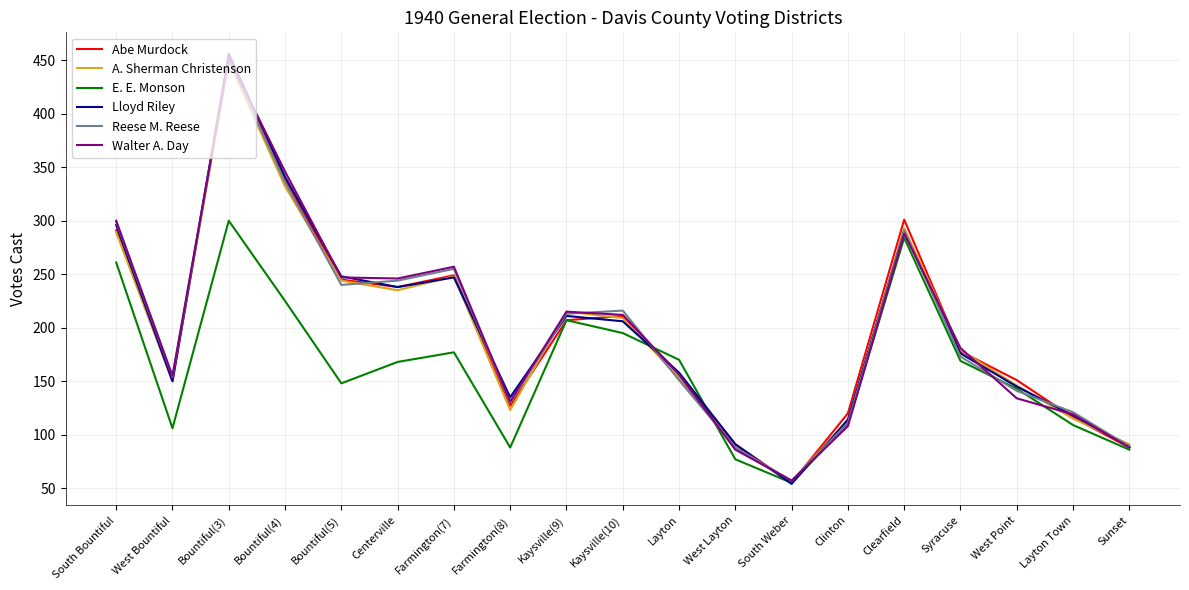

Which category has the highest value in the A. Sherman Christenson series?

Bountiful(3)